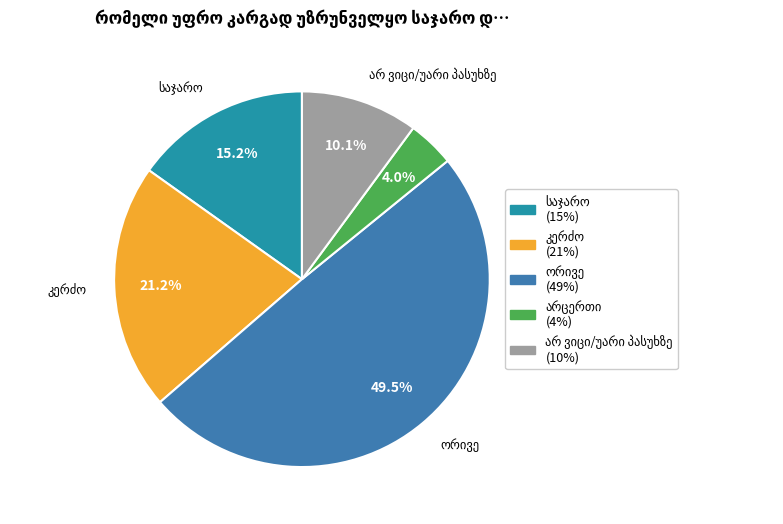

To the nearest percent, what is the difference between the არ ვიცი/უარი პასუხზე and საჯარო slice percentages?

5%